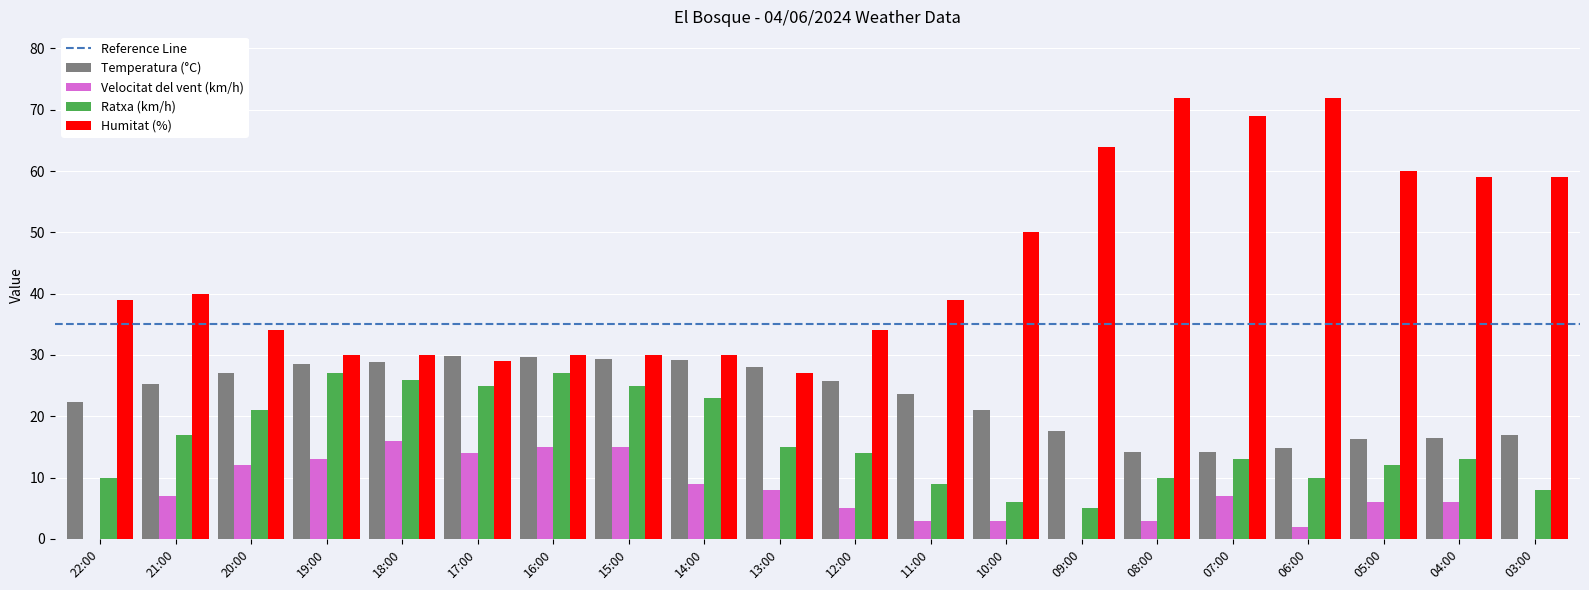

True or false: Ratxa (km/h) has a value of 12.6 at 11:00.

False